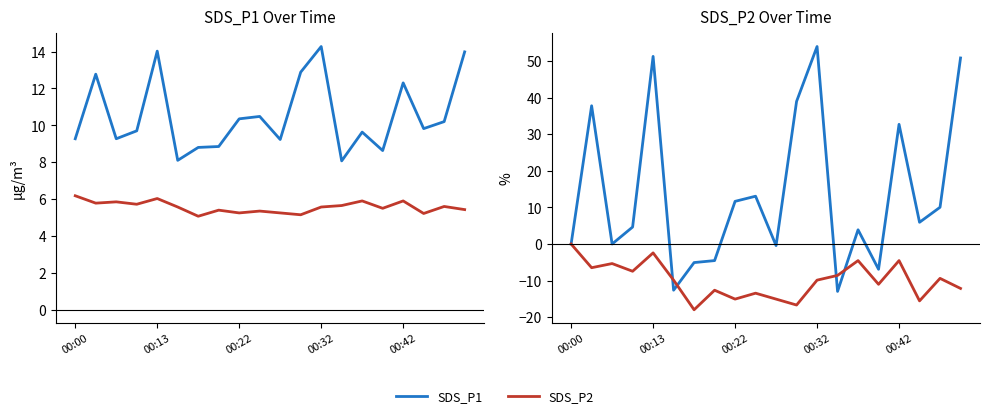

How many interior local peaks does the SDS_P1 series have?

6